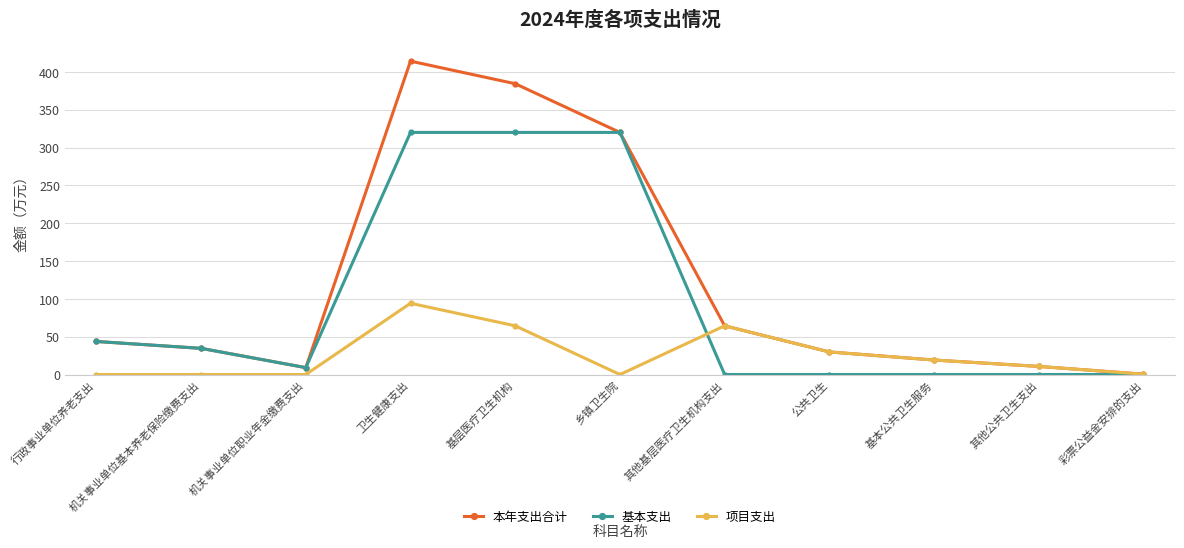

Where is the first local minimum for 基本支出?

机关事业单位职业年金缴费支出